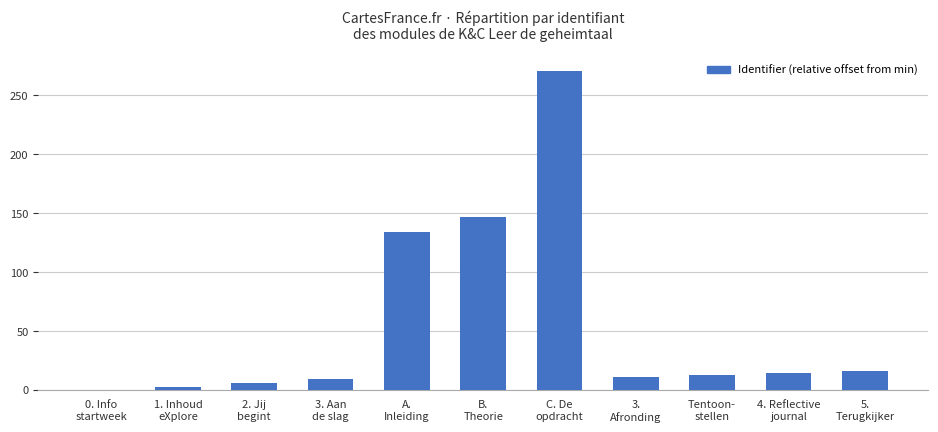

What is the greatest value displayed?

271